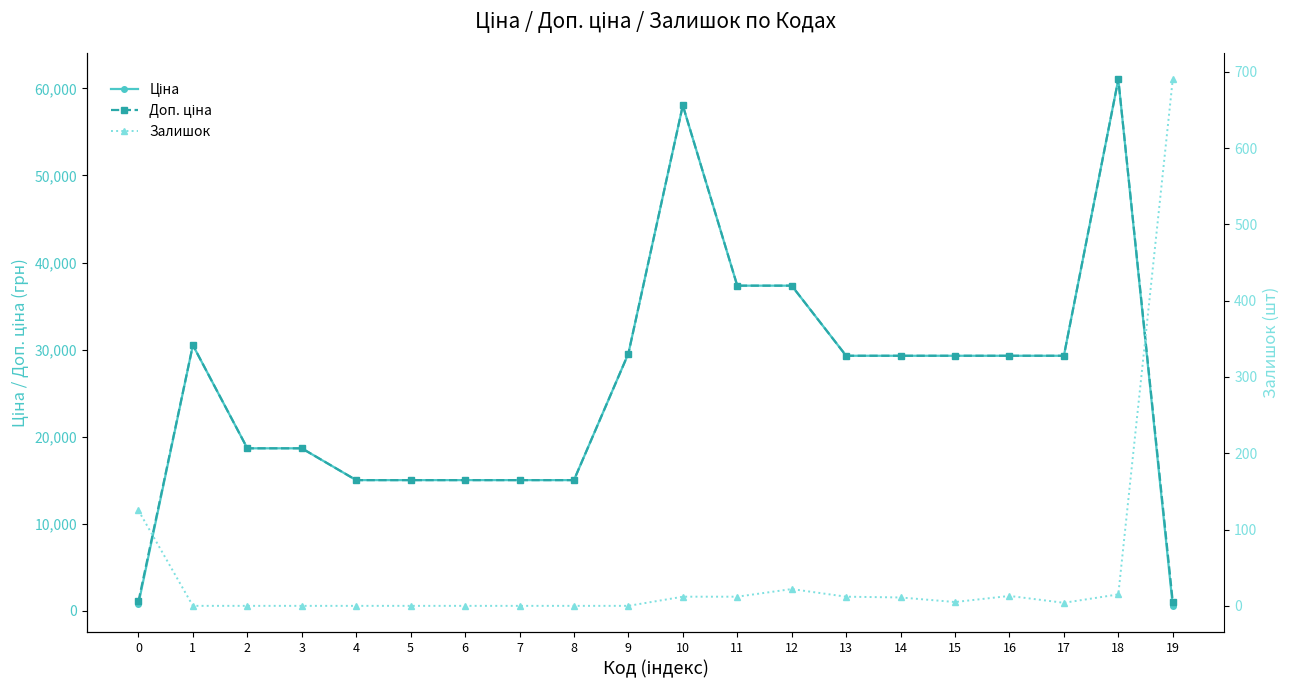

What are all the series names shown in the legend?

Ціна, Доп. ціна, Залишок